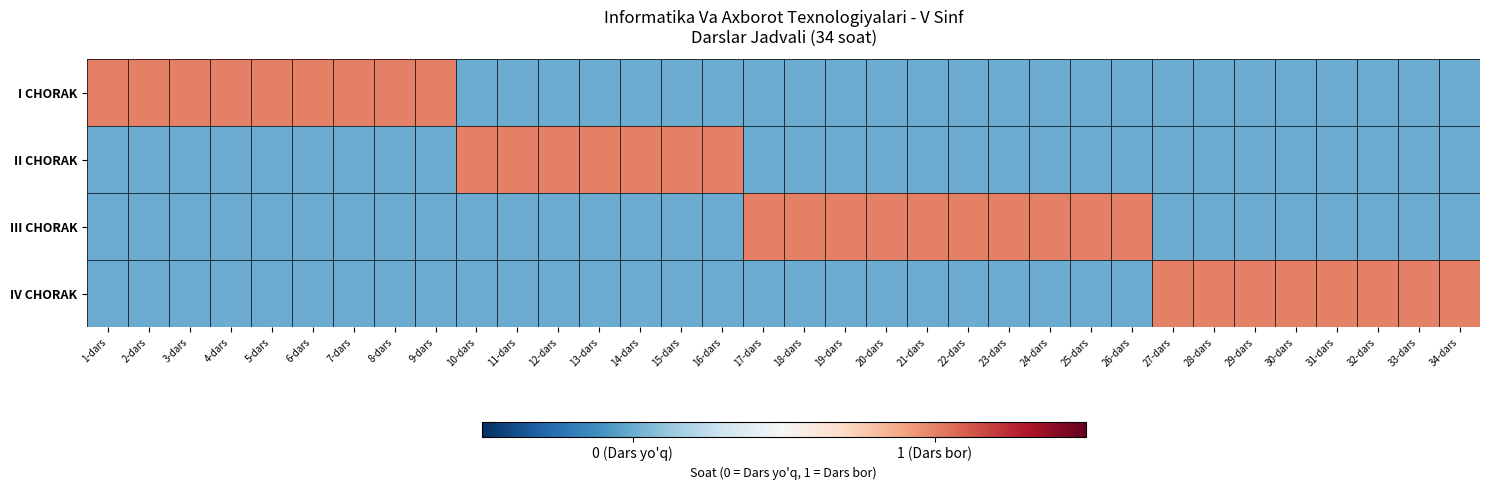

Which series changed the most between 12-dars and 34-dars?

II CHORAK